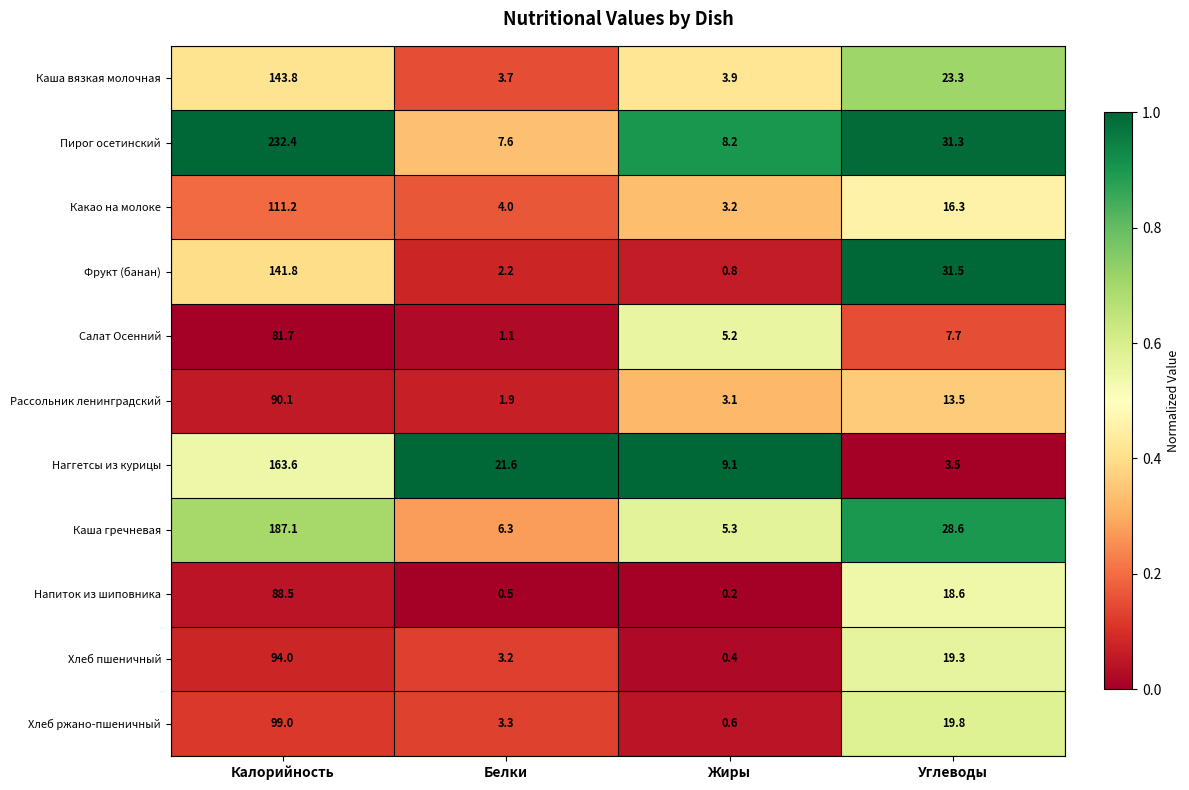

Which series has the widest spread of values?

Пирог осетинский